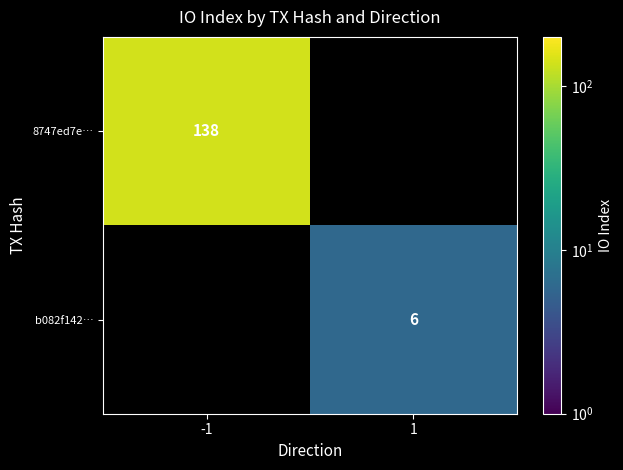

The 8747ed7e… series shows 138 at -1. True or false?

True